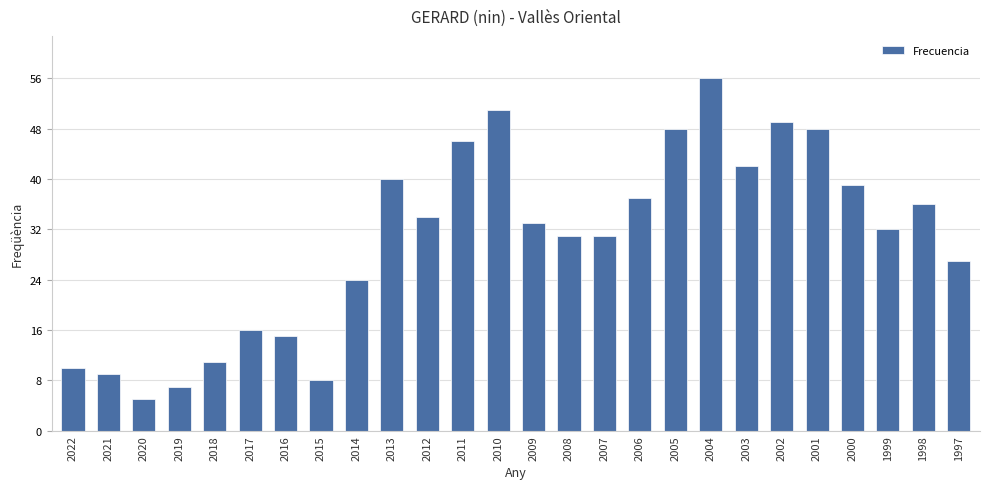

Reading left to right, extract all data points from this chart.

2022=10	2021=9	2020=5	2019=7	2018=11	2017=16	2016=15	2015=8	2014=24	2013=40	2012=34	2011=46	2010=51	2009=33	2008=31	2007=31	2006=37	2005=48	2004=56	2003=42	2002=49	2001=48	2000=39	1999=32	1998=36	1997=27